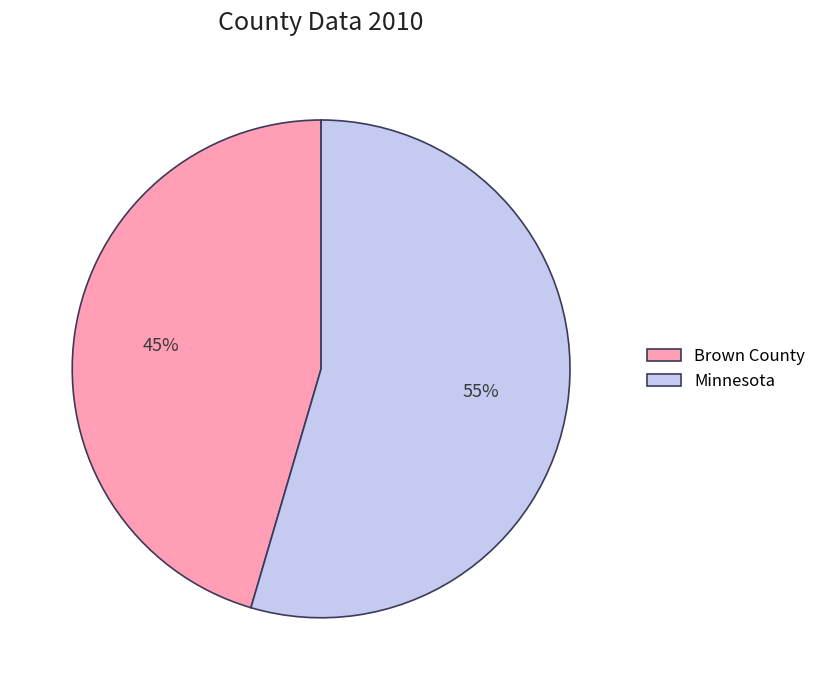

True or false: Brown County accounts for 35% of the total.

False